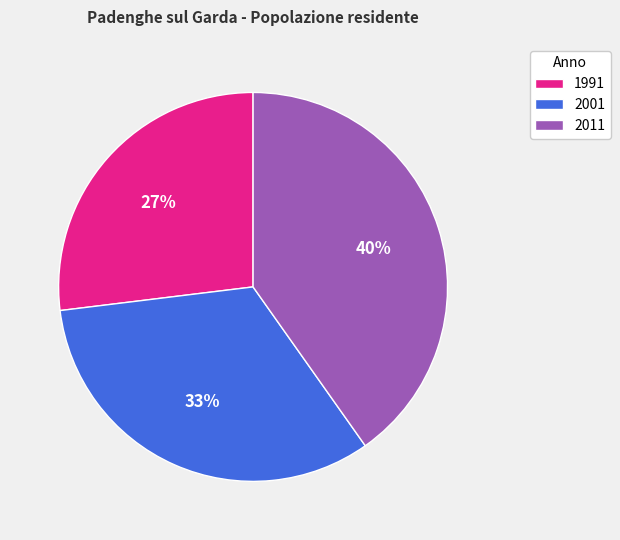

To the nearest percent, what percentage of the pie is 2001?

33%